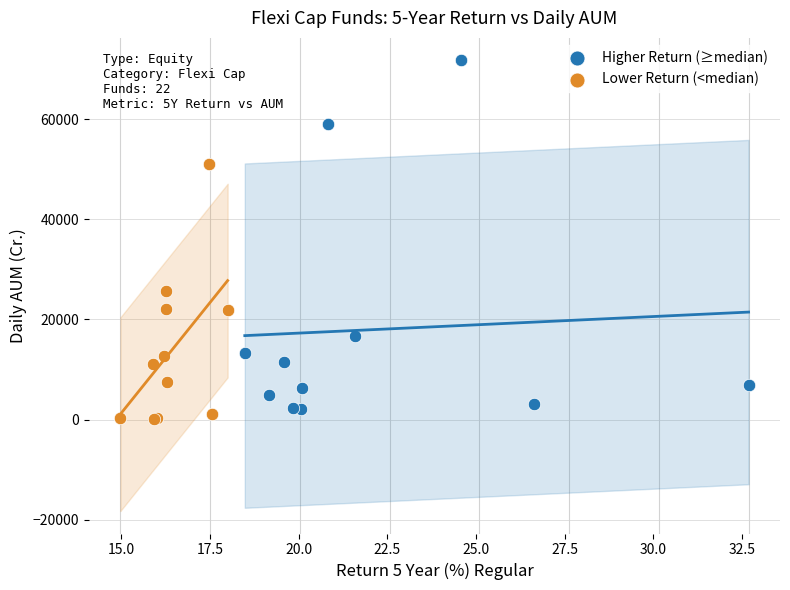

Which series contains the highest Y value?

Higher Return (≥median)